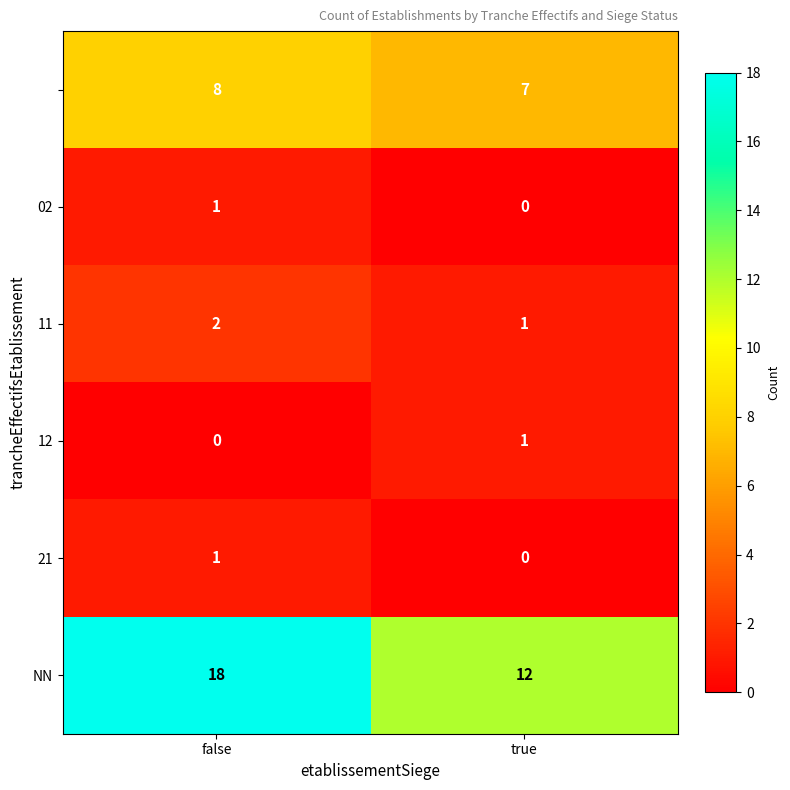

What is the difference between the highest and lowest values at false?

18